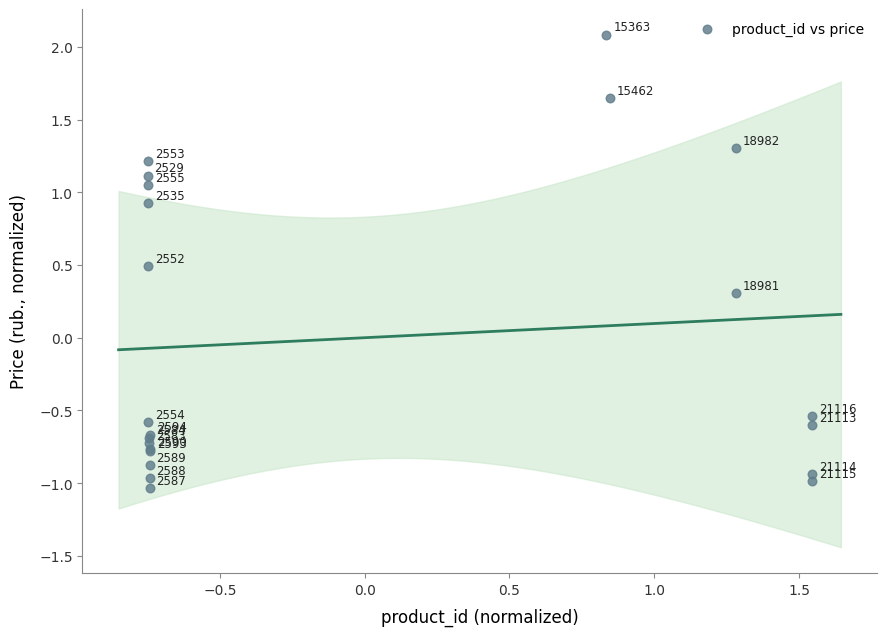

What Y value in the scatter plot is closest to 0?

0.3